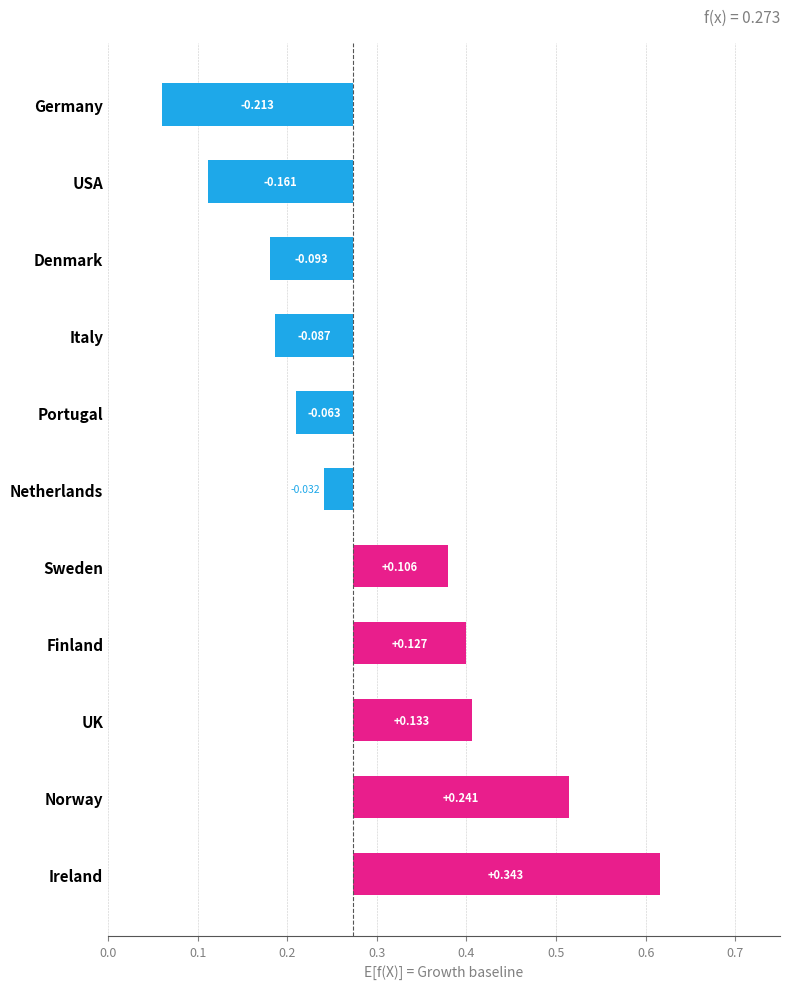

The value at UK is 0.0. True or false?

False